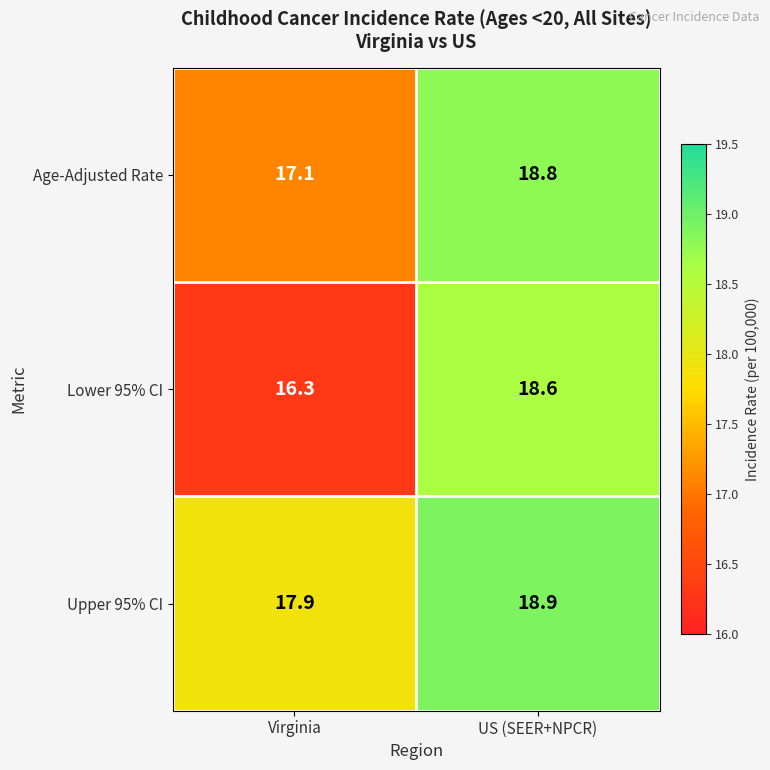

Rank the series at Virginia from highest to lowest value.

Upper 95% CI, Age-Adjusted Rate, Lower 95% CI